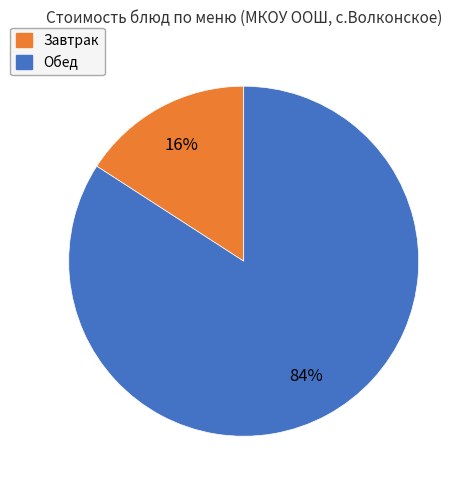

To the nearest percent, what is the average slice percentage?

50%